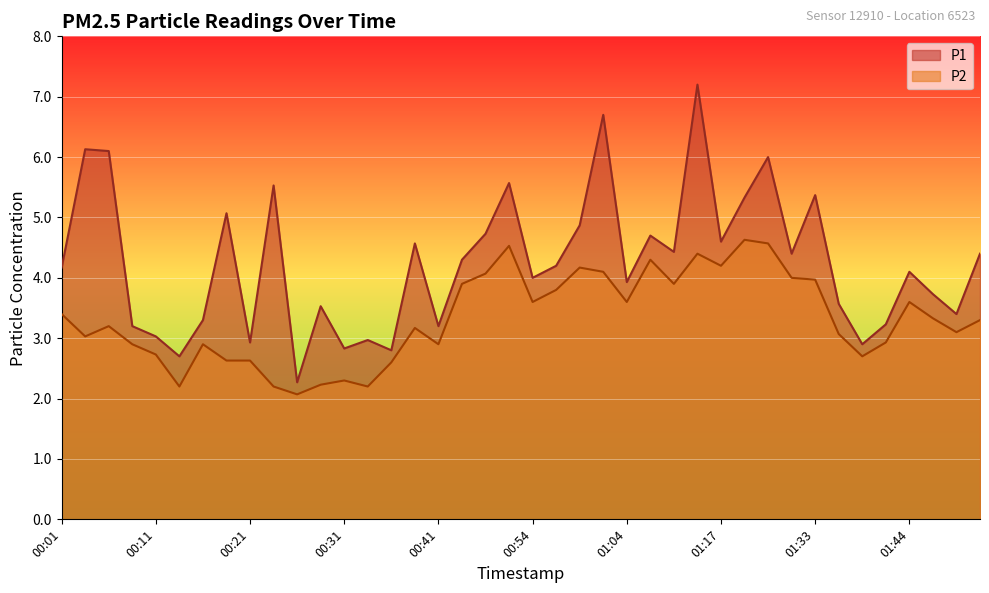

What is the difference between the maximum and second lowest values in the P2 series?

2.4